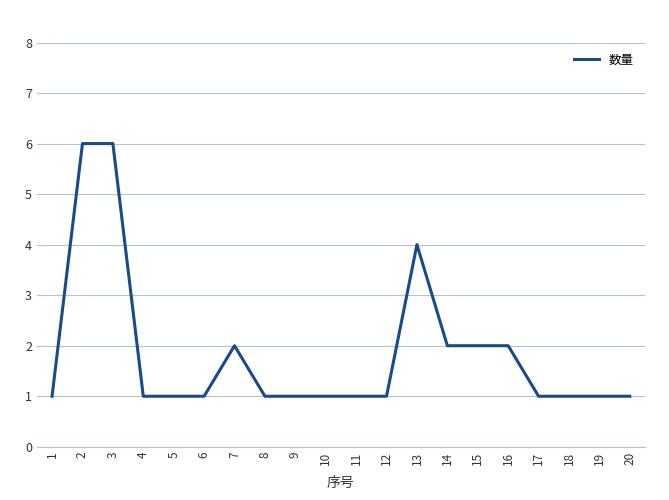

What is the average value?

2